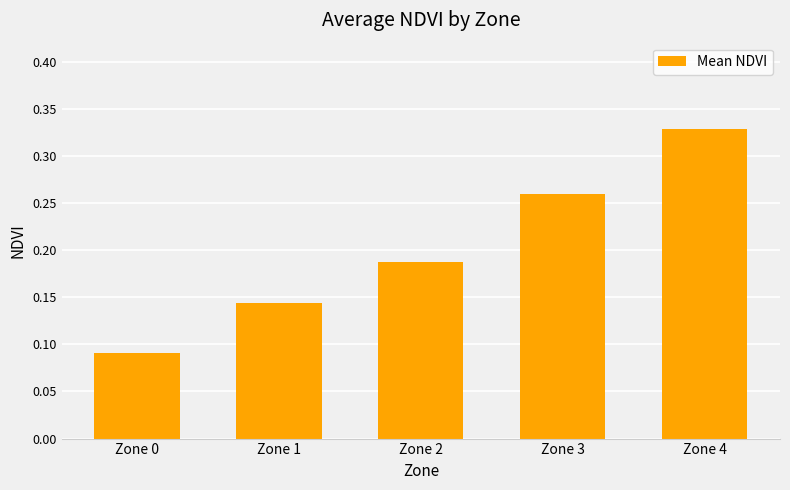

What is the change in value from Zone 0 to Zone 1?

+0.1